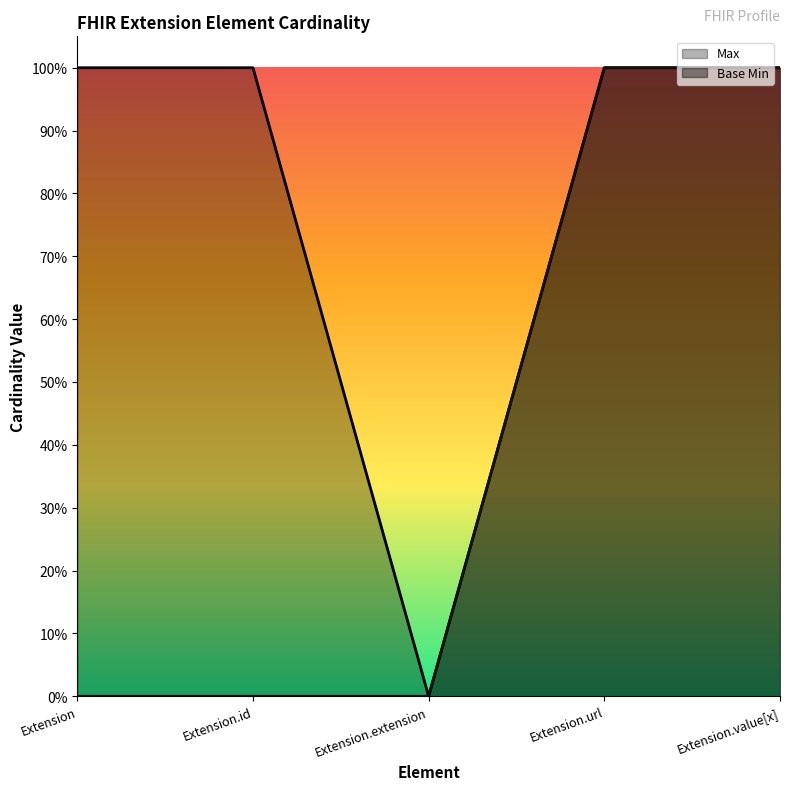

True or false: Max and Base Min intersect in this chart.

False